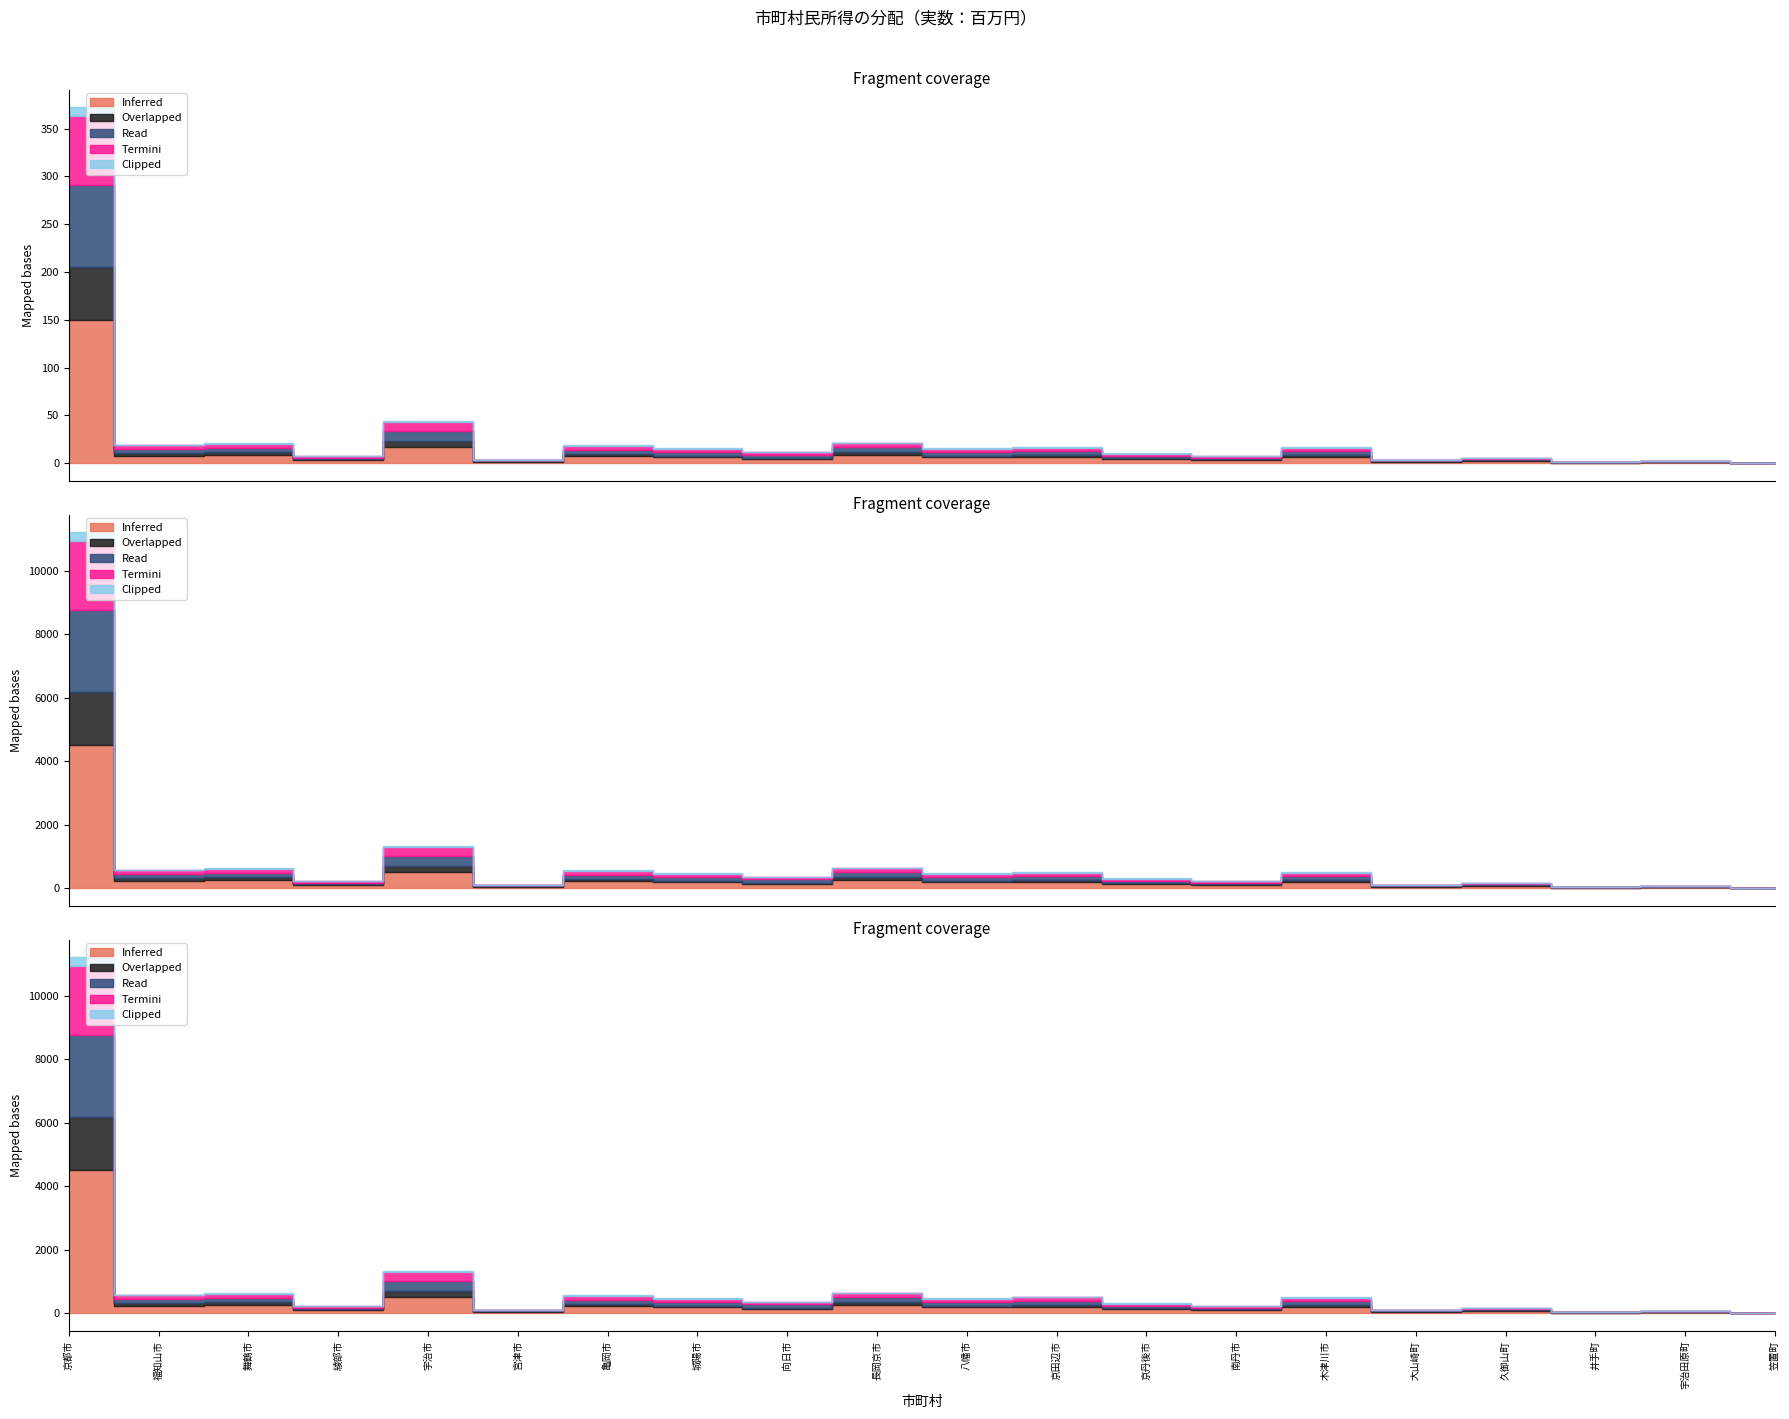

What is the label of the 15th point from the right?

宮津市